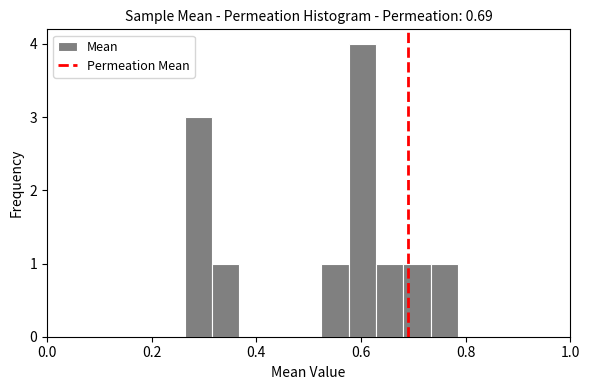

Read against the x-axis, roughly where is the centre of the tallest bar?

0.60